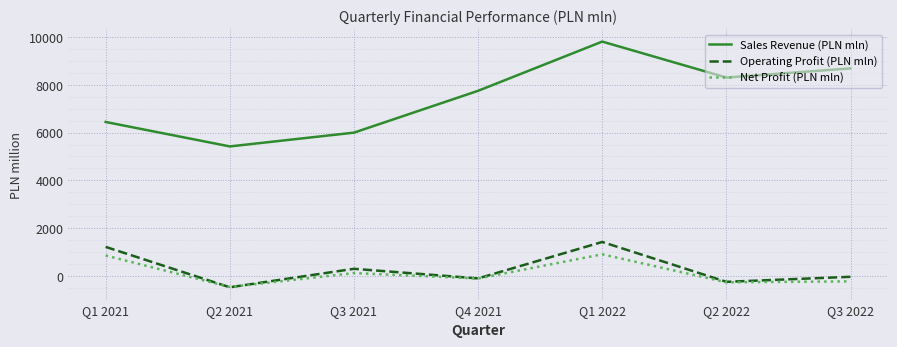

True or false: Sales Revenue (PLN mln) and Operating Profit (PLN mln) cross at least once.

False